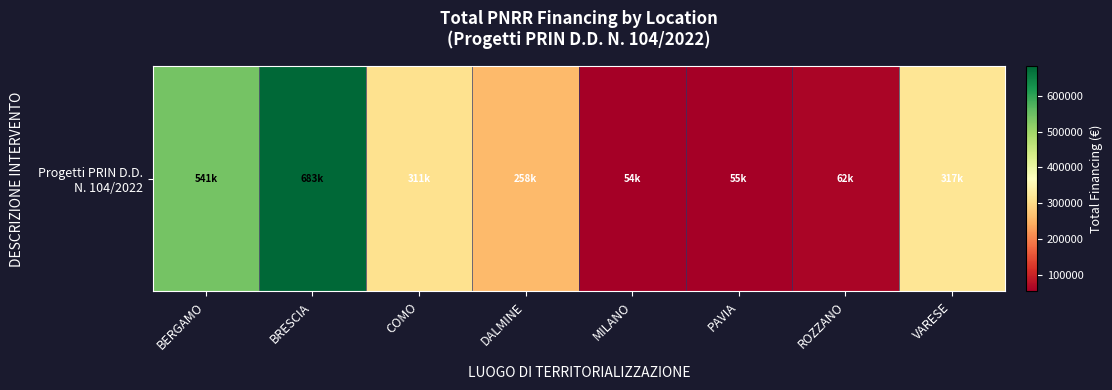

Where is the data nearest to the value 368323?

VARESE